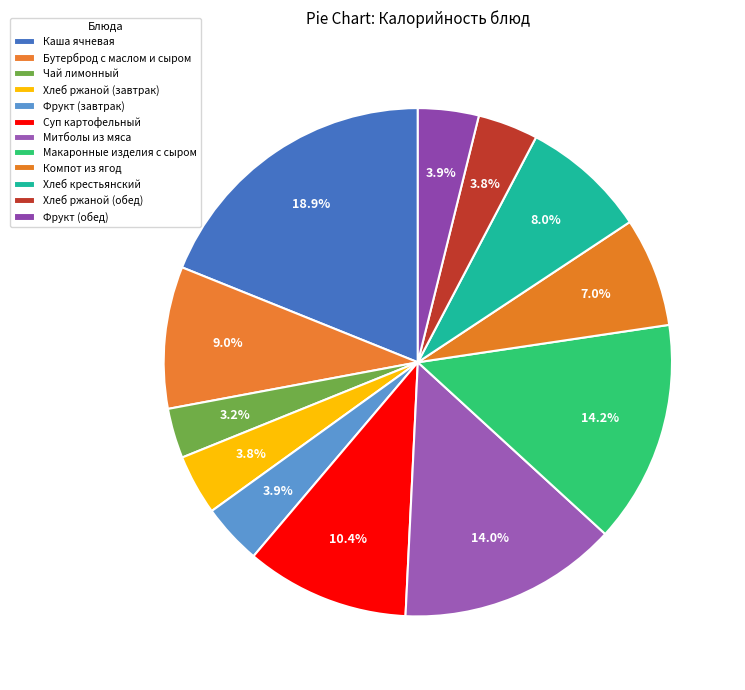

Rank the categories by value from highest to lowest.

Каша ячневая, Макаронные изделия с сыром, Митболы из мяса, Суп картофельный, Бутерброд с маслом и сыром, Хлеб крестьянский, Компот из ягод, Фрукт (завтрак), Фрукт (обед), Хлеб ржаной (завтрак), Хлеб ржаной (обед), Чай лимонный